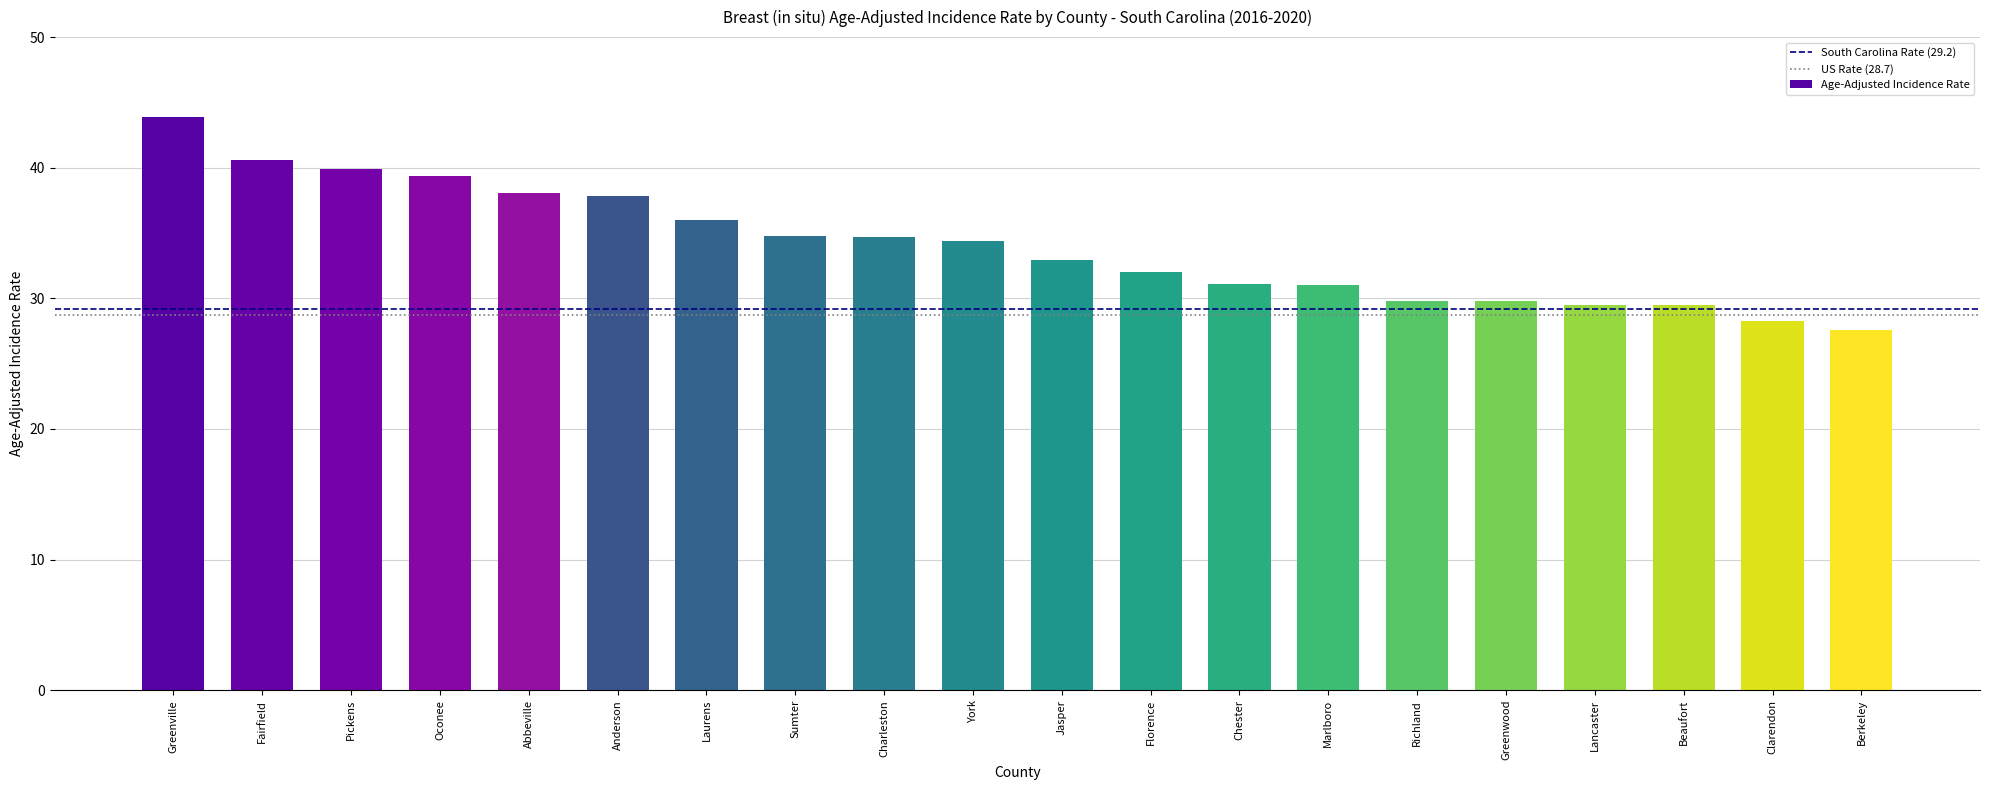

Between Pickens and Fairfield, which is larger?

Fairfield